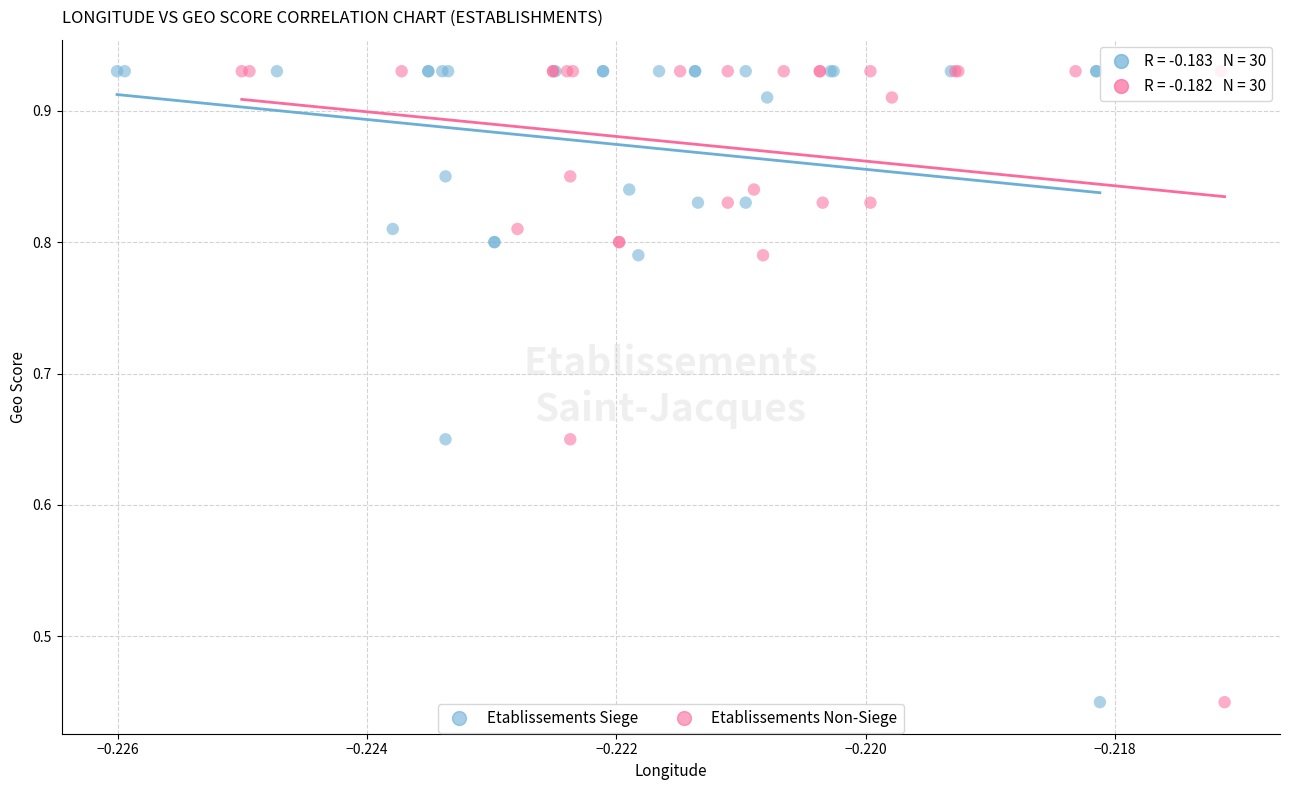

What are all the series names shown in the legend?

Etablissements Siege, Etablissements Non-Siege